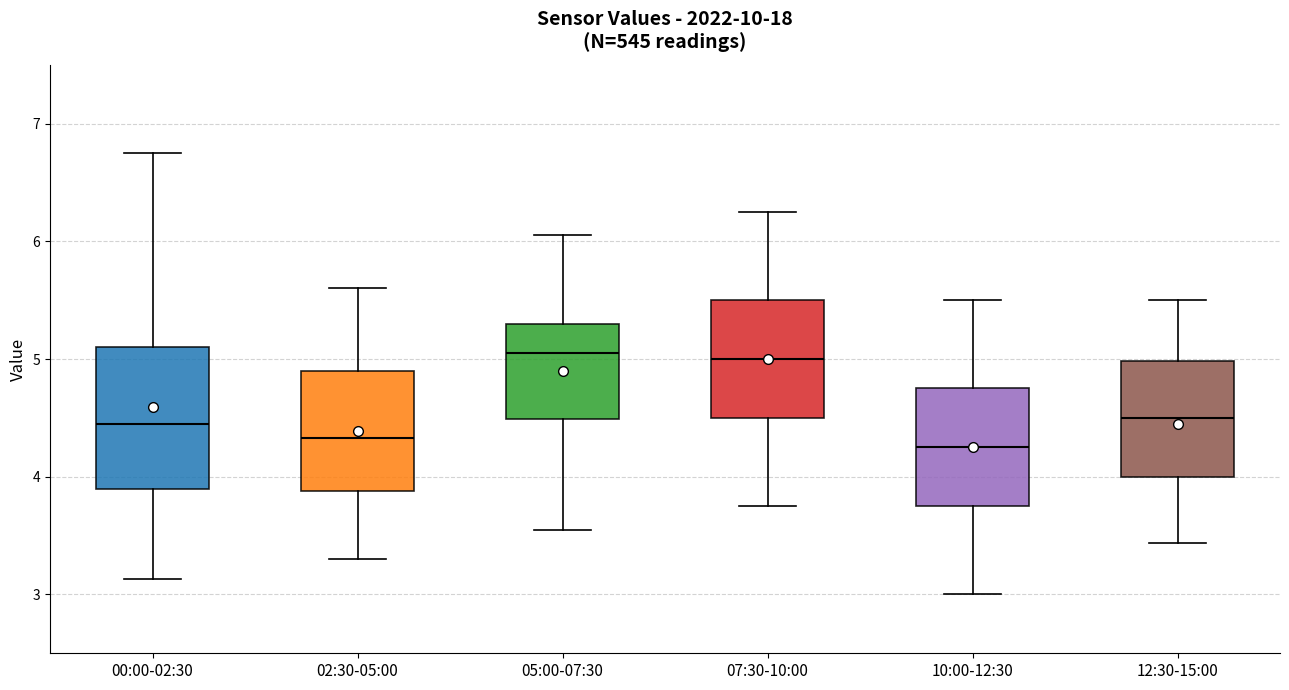

Reading left to right, read every box against the y-axis: the position of its median line, the range the box covers, and the ends of its whiskers. The values are not printed on the chart, so give them approximately, as read against the axis.

00:00-02:30: median 4.5, box 3.9 to 5.1, whiskers 3.1 to 6.8
02:30-05:00: median 4.3, box 3.9 to 4.9, whiskers 3.3 to 5.6
05:00-07:30: median 5.1, box 4.5 to 5.3, whiskers 3.6 to 6.1
07:30-10:00: median 5.0, box 4.5 to 5.5, whiskers 3.8 to 6.3
10:00-12:30: median 4.3, box 3.8 to 4.8, whiskers 3.0 to 5.5
12:30-15:00: median 4.5, box 4.0 to 5.0, whiskers 3.4 to 5.5